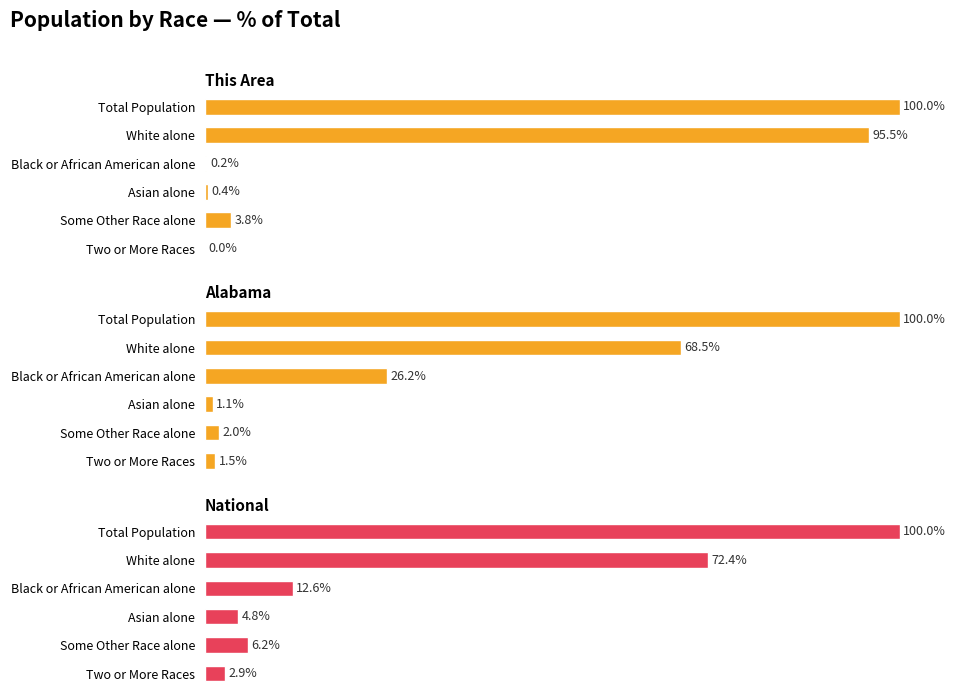

What is the highest value of the National series?

100.0